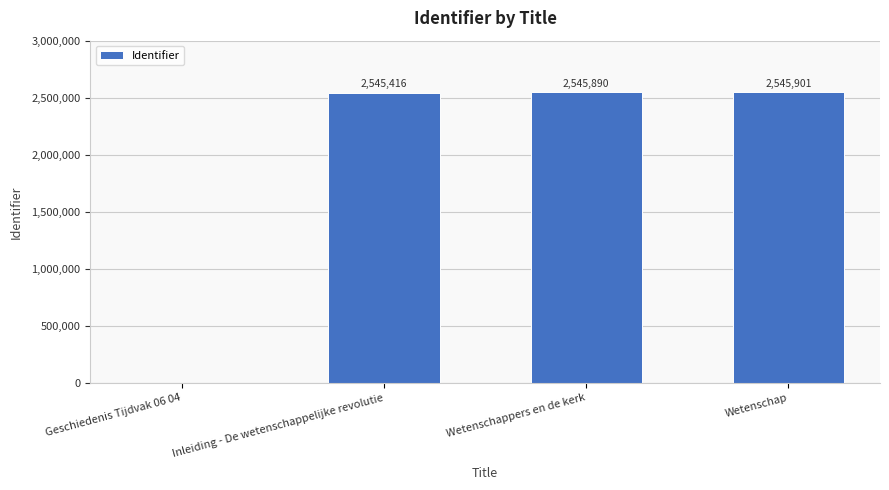

What is the ratio of the value at Wetenschappers en de kerk to the value at Wetenschap?

1.0